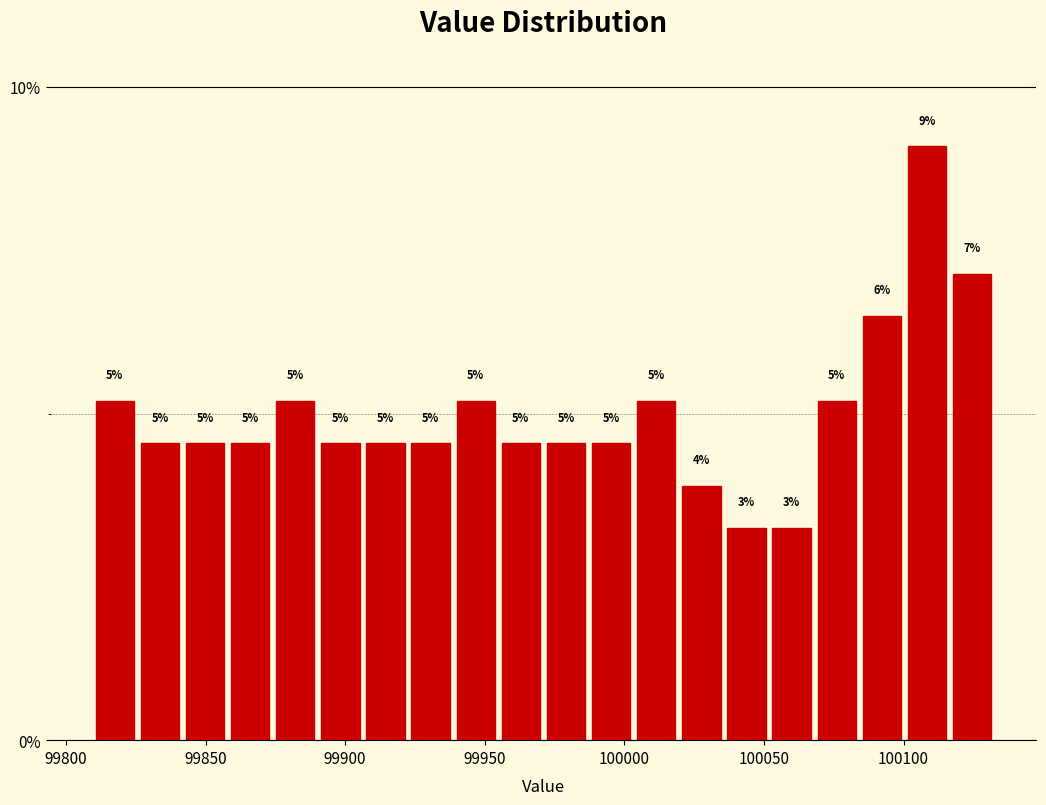

Read against the x-axis, roughly where is the centre of the tallest bar?

100110